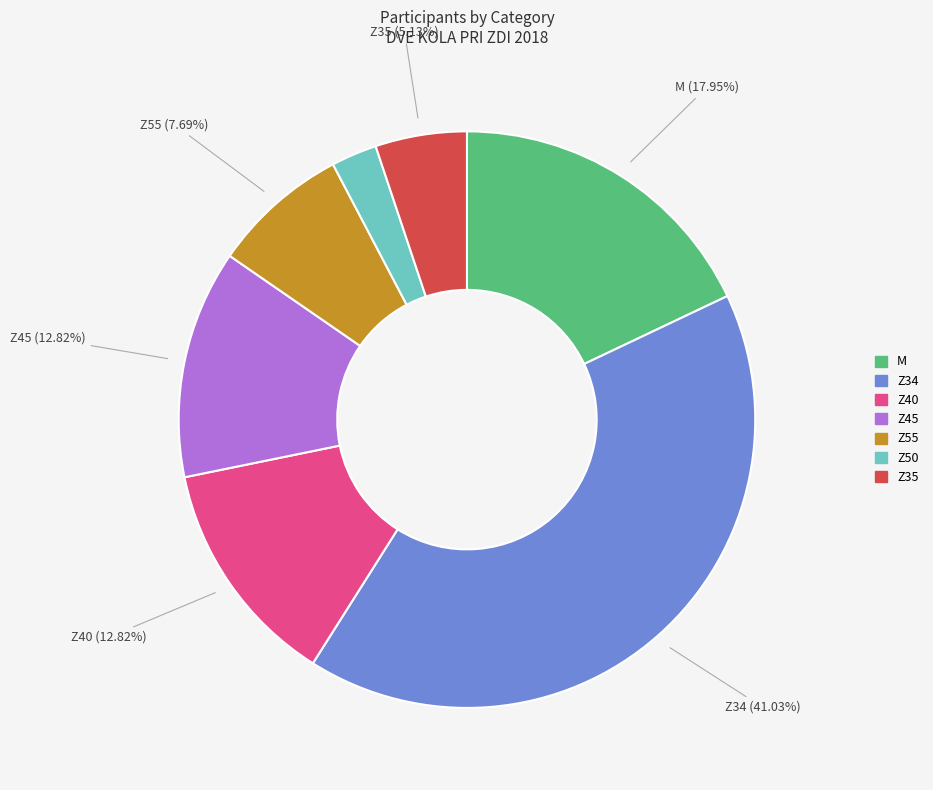

Between Z35 and Z45, which is larger?

Z45